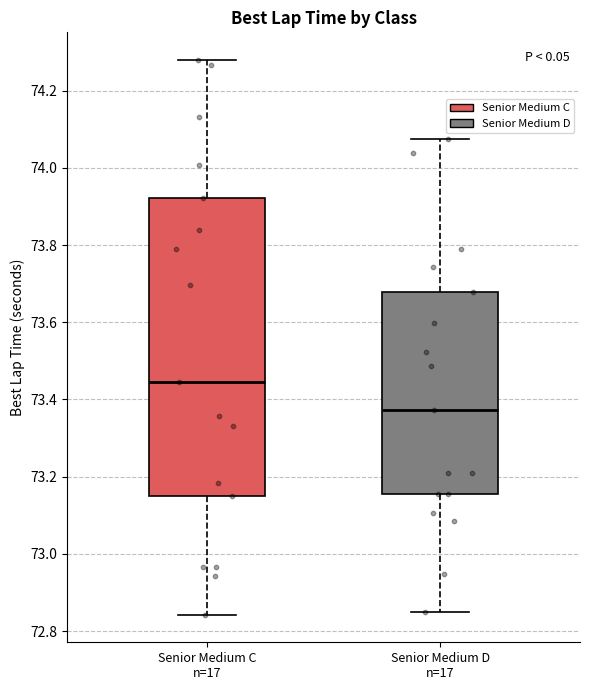

Reading left to right, transcribe this box plot: for each box, give where its median line is, the range the box spans, and where its two whiskers end, as read against the y-axis. The values are not printed on the chart, so give them approximately, as read against the axis.

Senior Medium C n=17: median 73.44, box 73.16 to 73.92, whiskers 72.84 to 74.28
Senior Medium D n=17: median 73.38, box 73.16 to 73.68, whiskers 72.86 to 74.08